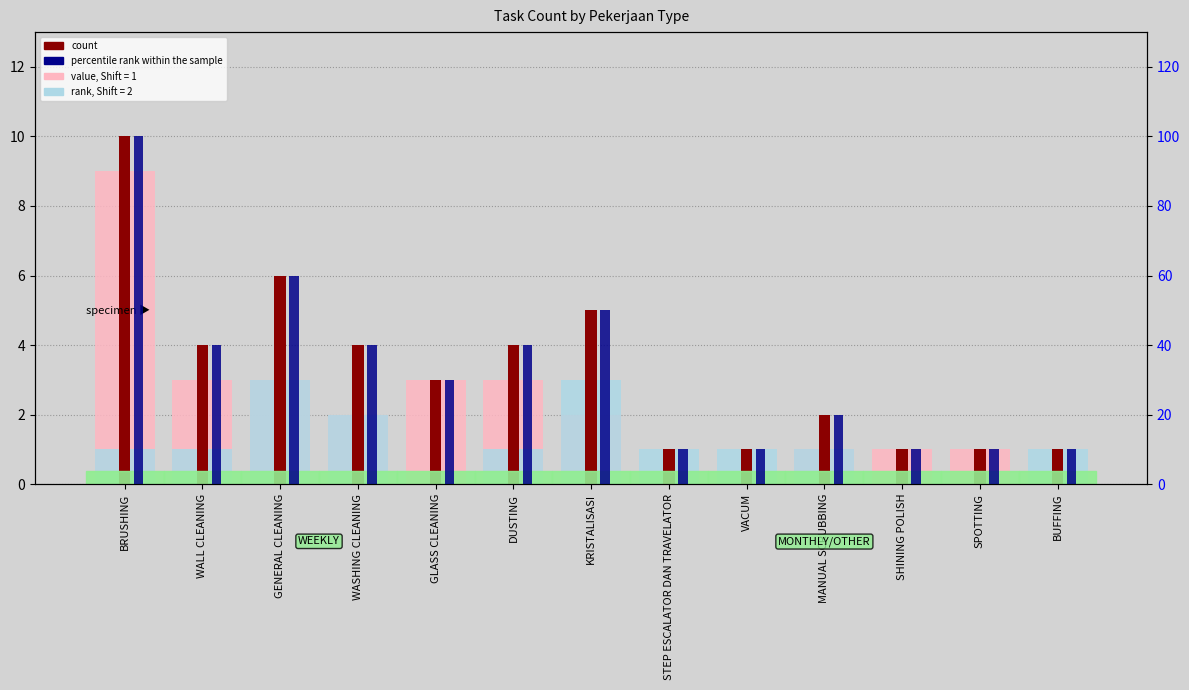

The count series shows 5 at KRISTALISASI. True or false?

True